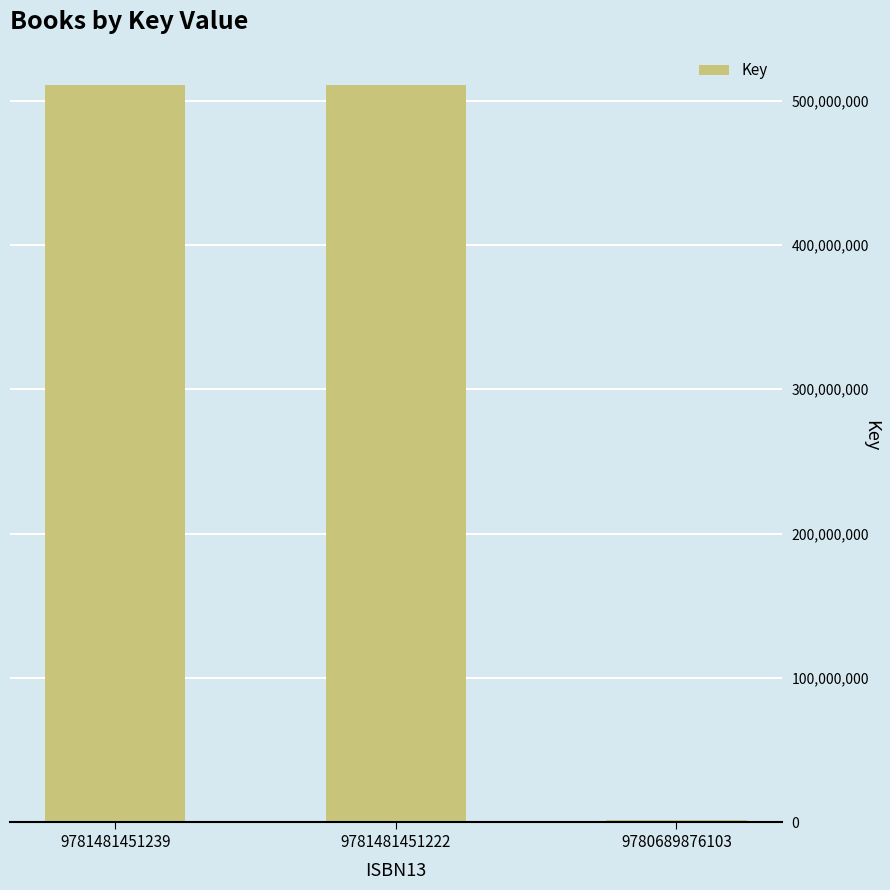

Reading left to right, extract all data points from this chart.

510632917	510632917	1504787